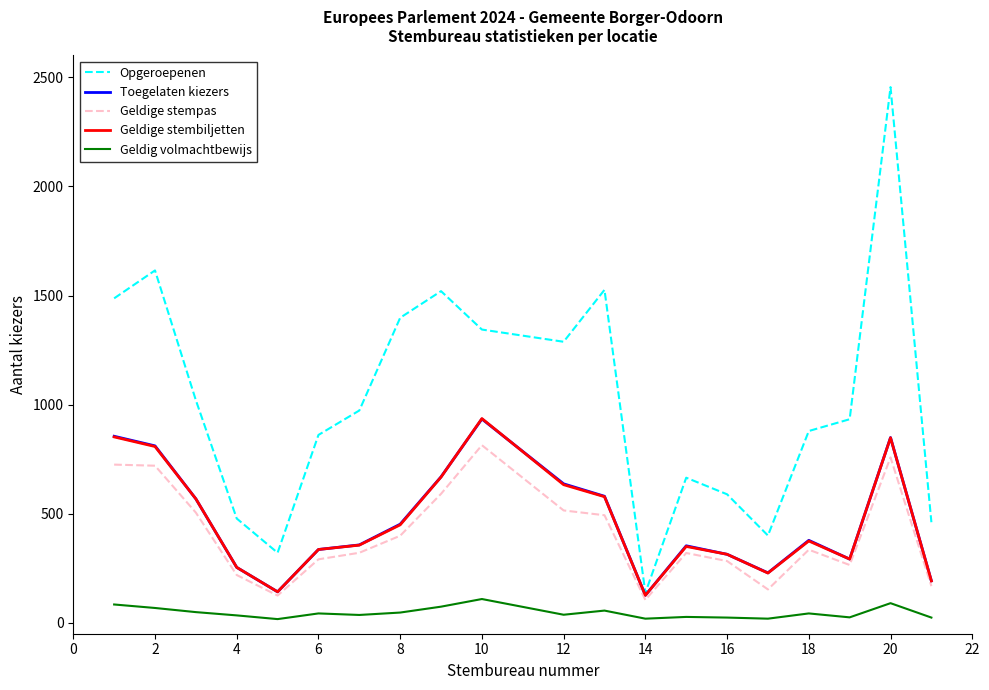

What is the minimum value for Geldige stempas?

105